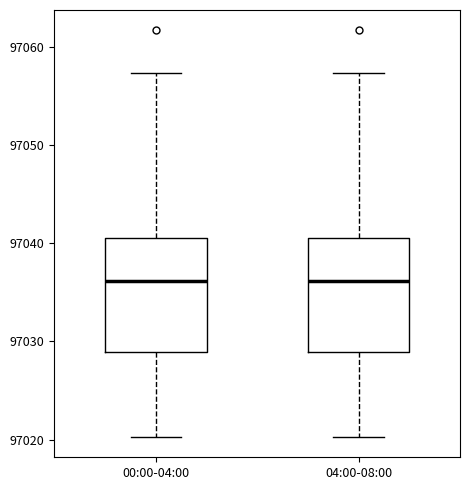

Where does the upper whisker of the box for 04:00-08:00 end on the y-axis? The values are not printed on the chart, so give them approximately, as read against the axis.

97057